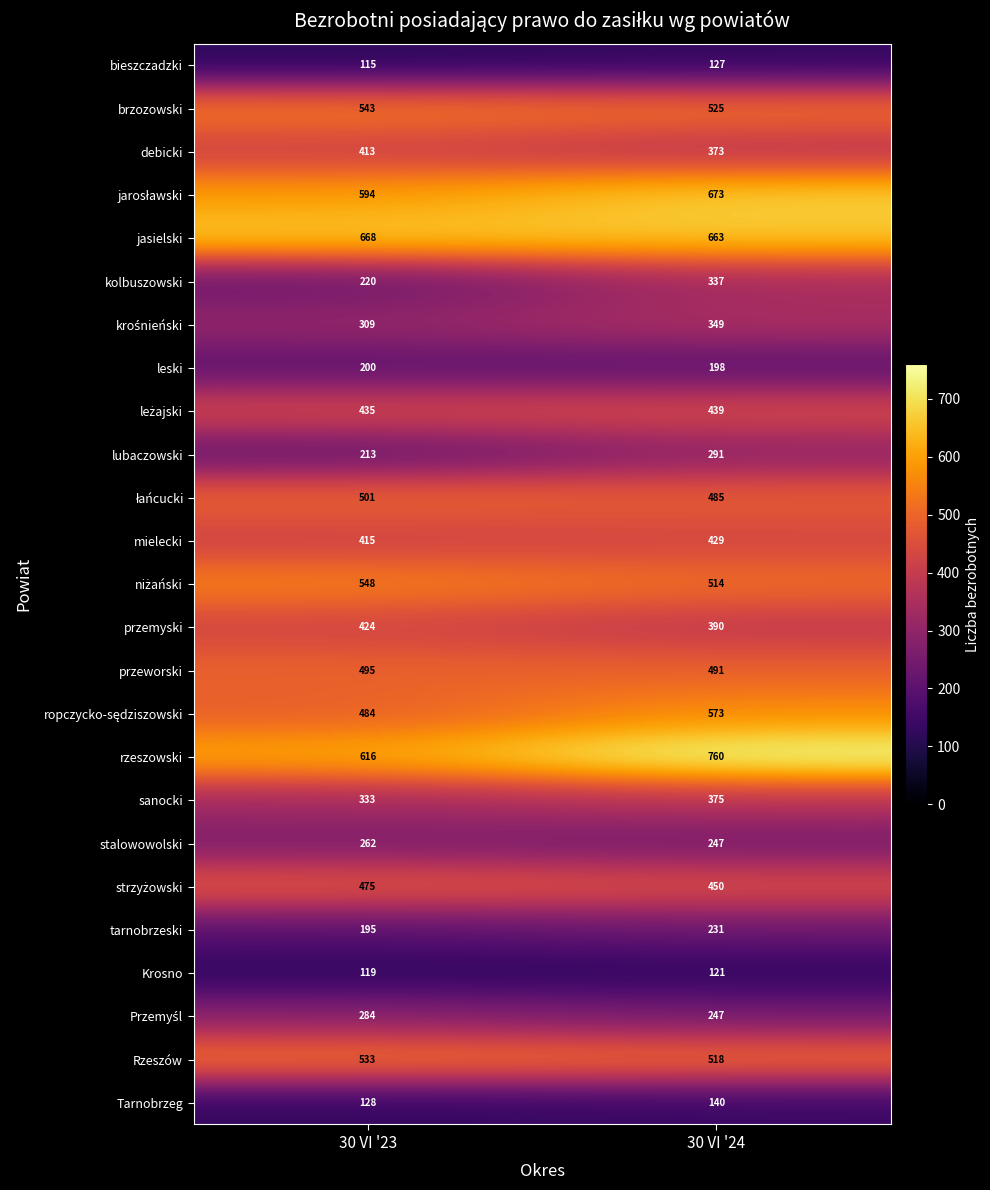

Which series has the largest total across all categories?

rzeszowski